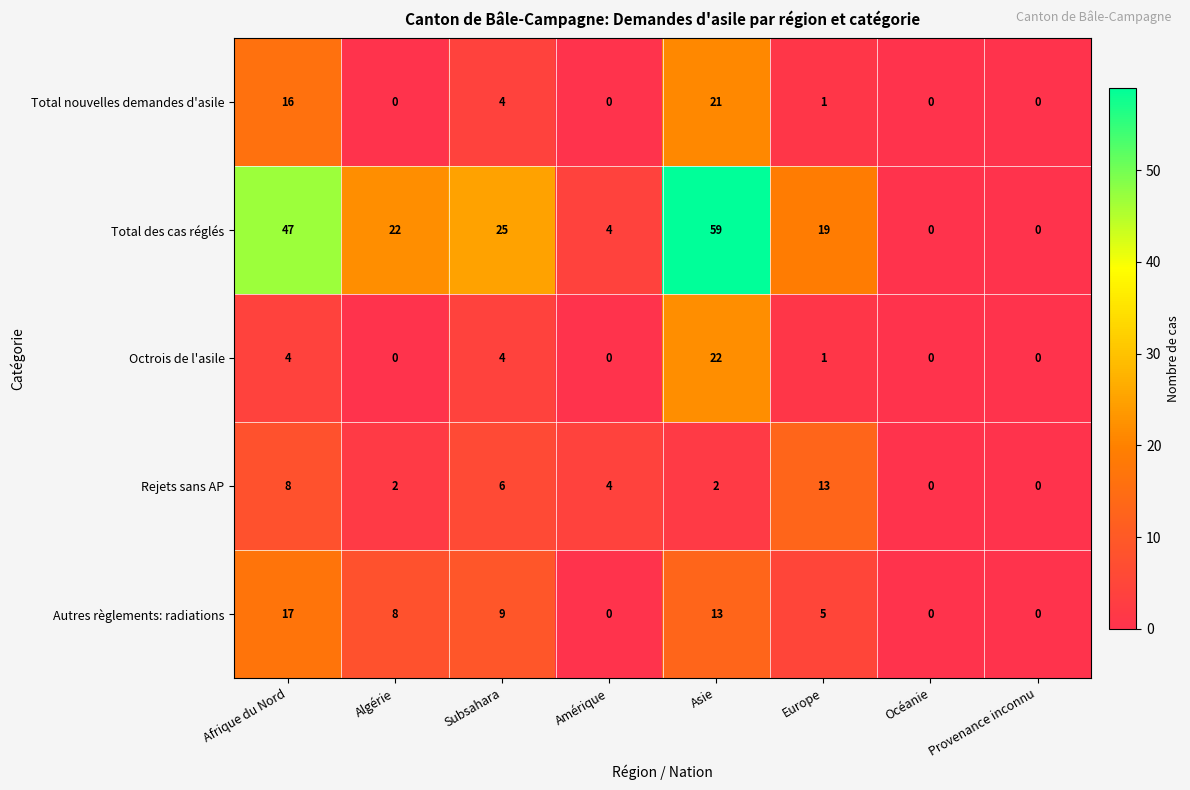

How many positive values does the Octrois de l'asile series have?

4